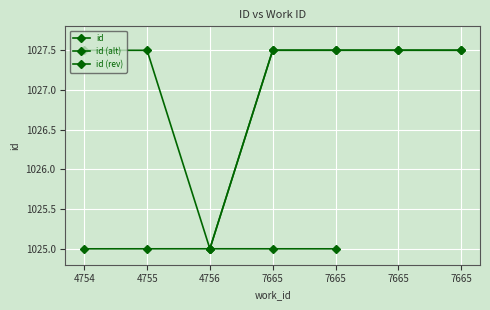

True or false: the data has more than 1 interior local peaks.

False